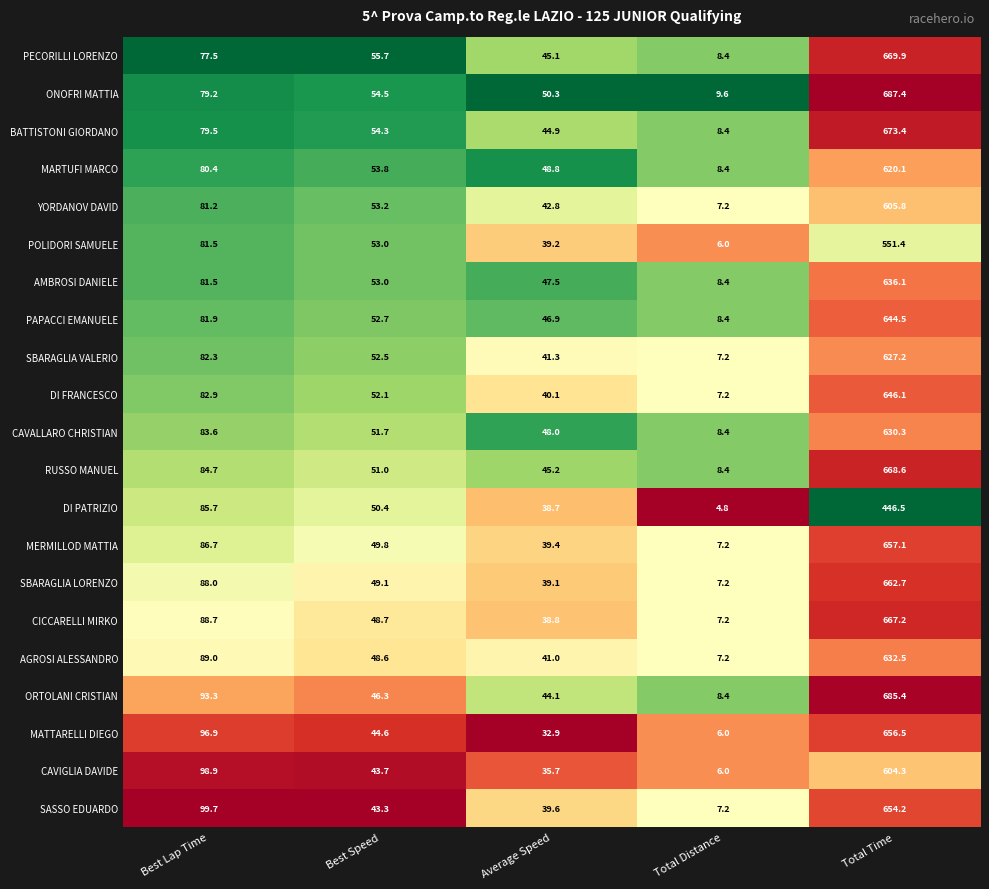

Where does the AGROSI ALESSANDRO series first go above 48?

Best Lap Time